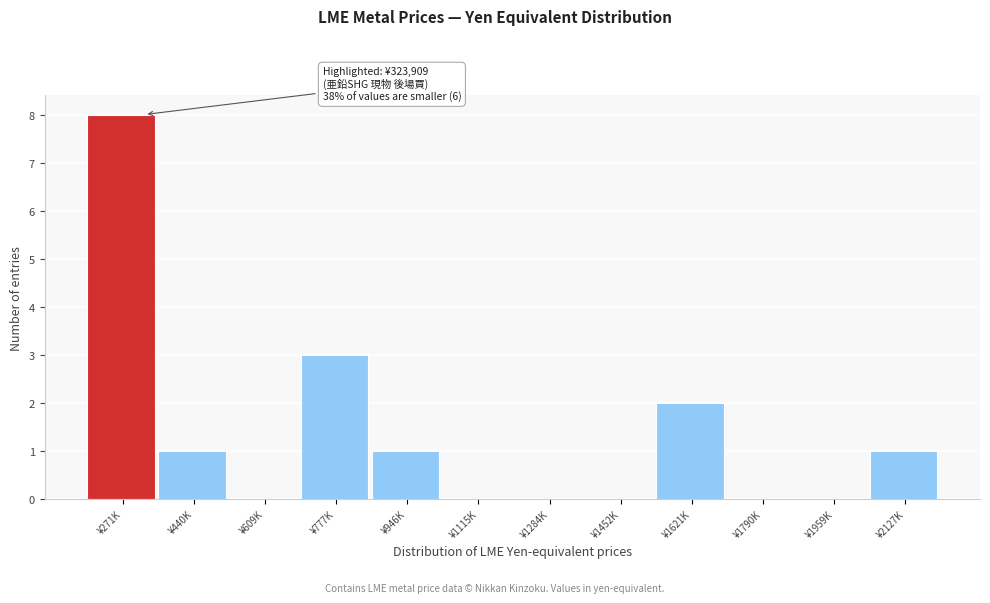

Reading left to right, list all the values displayed in this chart.

¥271K=8	¥440K=1	¥609K=0	¥777K=3	¥946K=1	¥1115K=0	¥1284K=0	¥1452K=0	¥1621K=2	¥1790K=0	¥1959K=0	¥2127K=1